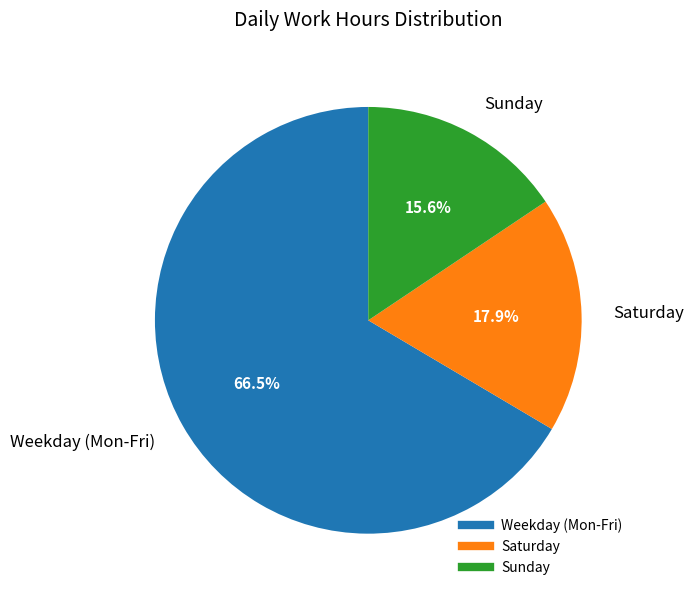

Is there any slice that represents more than half of the pie?

Yes